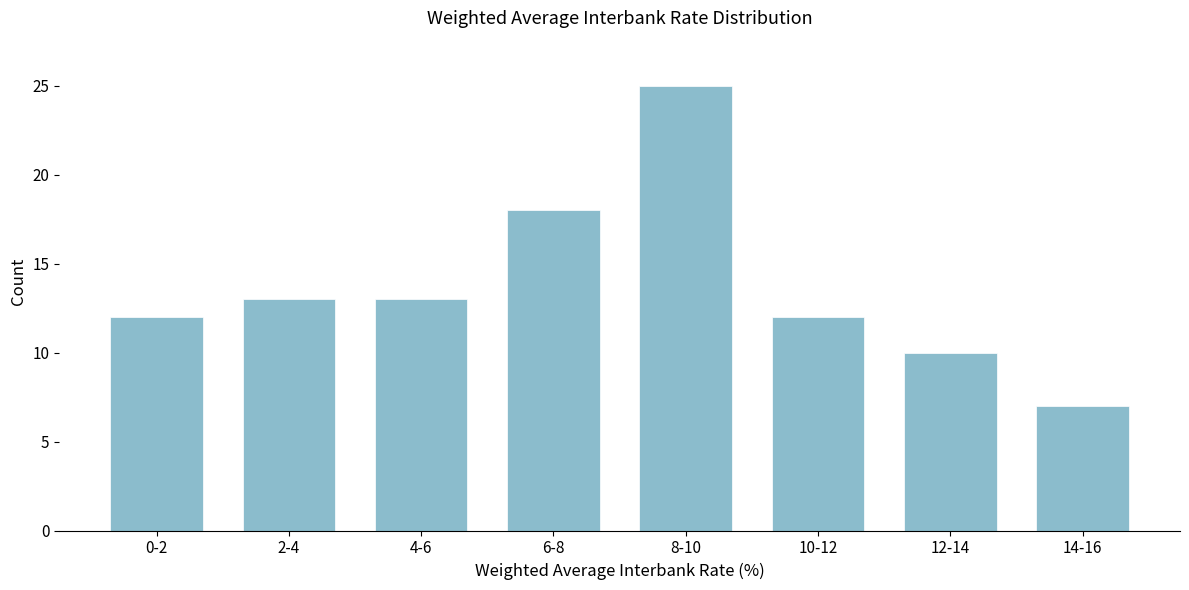

Reading left to right, extract all data points from this chart.

12	13	13	18	25	12	10	7